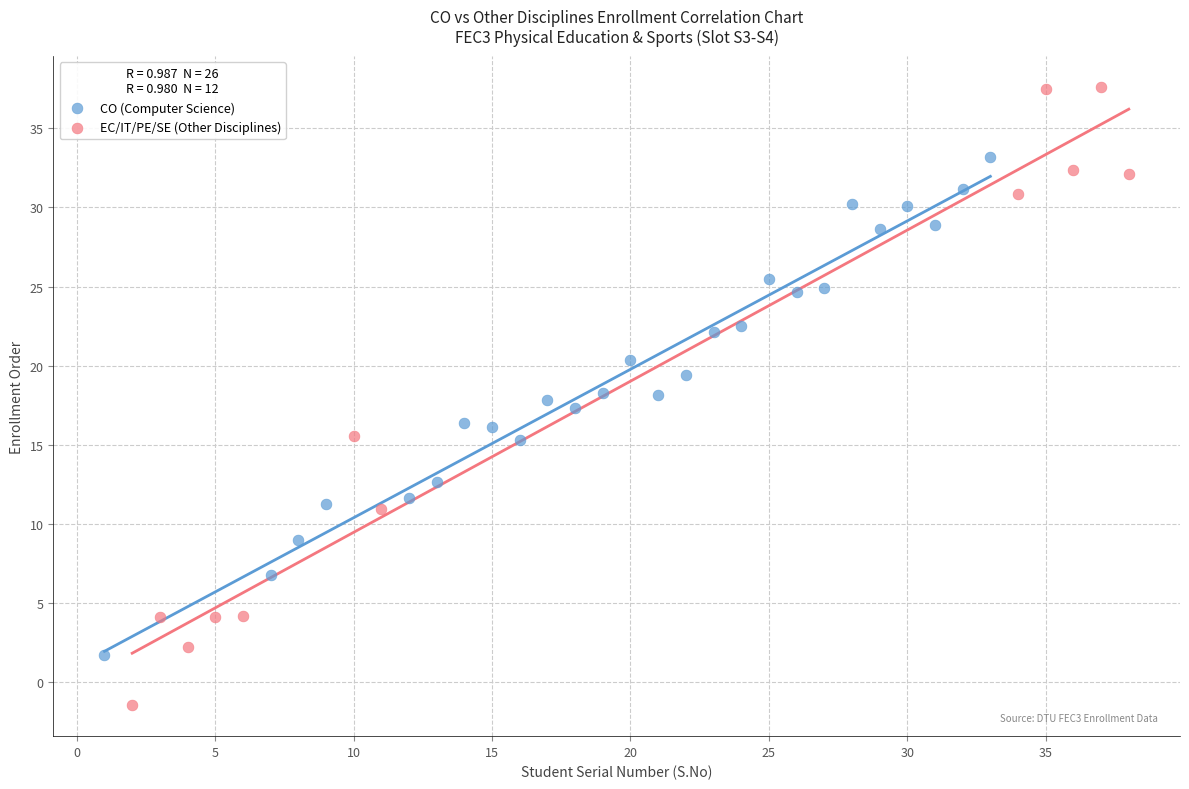

Which series reaches the minimum Y coordinate?

EC/IT/PE/SE (Other Disciplines)